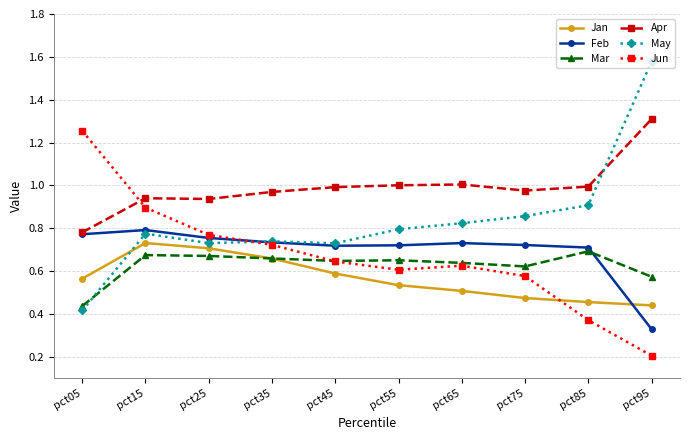

How many lines are shown in the chart?

6